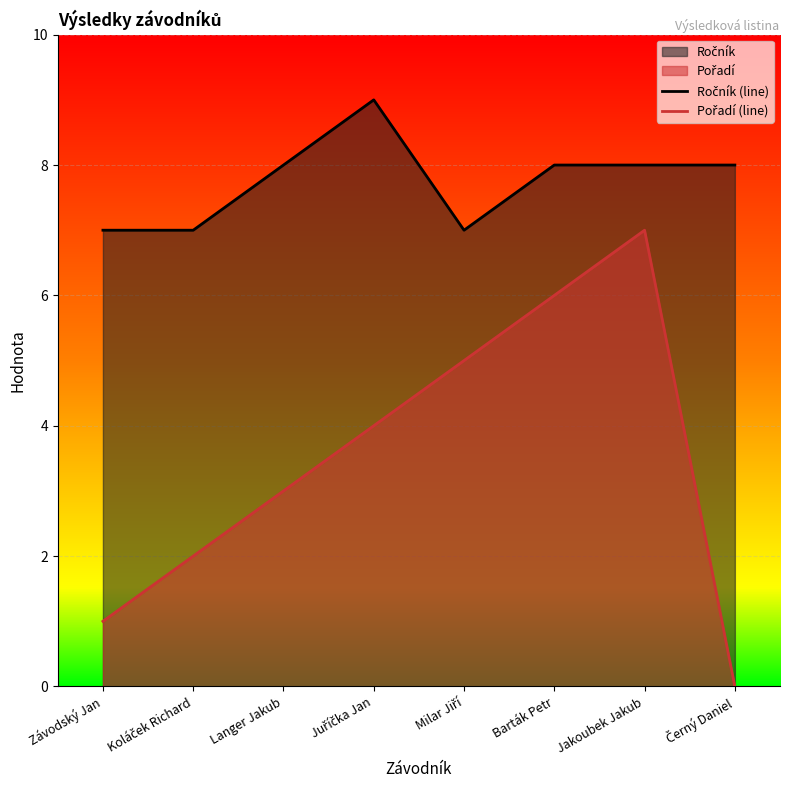

How many interior local peaks does the Pořadí (line) series have?

1